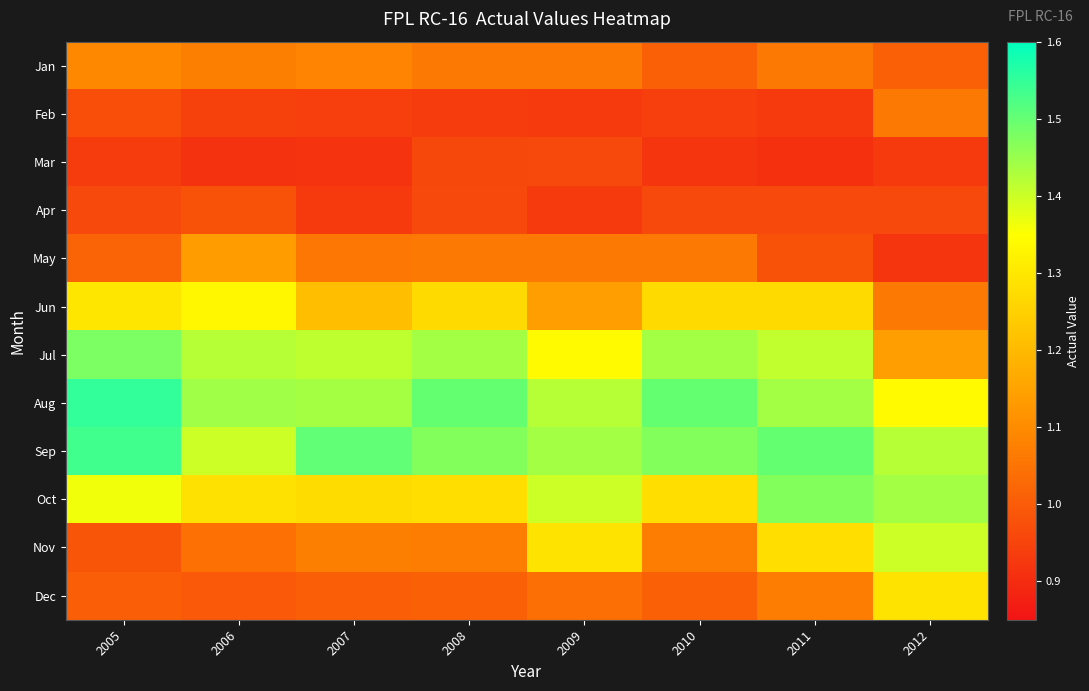

Reading left to right, extract all data points from this chart.

Jan: 2005=1.1	2006=1.1	2007=1.1	2008=1.1	2009=1.1	2010=1.0	2011=1.1	2012=1.0
Feb: 2005=1.0	2006=0.9	2007=0.9	2008=0.9	2009=0.9	2010=0.9	2011=0.9	2012=1.1
Mar: 2005=0.9	2006=0.9	2007=0.9	2008=1.0	2009=1.0	2010=0.9	2011=0.9	2012=0.9
Apr: 2005=1.0	2006=1.0	2007=0.9	2008=1.0	2009=0.9	2010=1.0	2011=1.0	2012=1.0
May: 2005=1.0	2006=1.1	2007=1.1	2008=1.1	2009=1.1	2010=1.1	2011=1.0	2012=0.9
Jun: 2005=1.3	2006=1.3	2007=1.2	2008=1.3	2009=1.1	2010=1.3	2011=1.3	2012=1.1
Jul: 2005=1.5	2006=1.4	2007=1.4	2008=1.4	2009=1.3	2010=1.4	2011=1.4	2012=1.1
Aug: 2005=1.5	2006=1.4	2007=1.4	2008=1.5	2009=1.4	2010=1.5	2011=1.4	2012=1.3
Sep: 2005=1.5	2006=1.4	2007=1.5	2008=1.5	2009=1.4	2010=1.5	2011=1.5	2012=1.4
Oct: 2005=1.4	2006=1.3	2007=1.3	2008=1.3	2009=1.4	2010=1.3	2011=1.5	2012=1.4
Nov: 2005=1.0	2006=1.0	2007=1.1	2008=1.1	2009=1.3	2010=1.1	2011=1.3	2012=1.4
Dec: 2005=1.0	2006=1.0	2007=1.0	2008=1.0	2009=1.0	2010=1.0	2011=1.1	2012=1.3